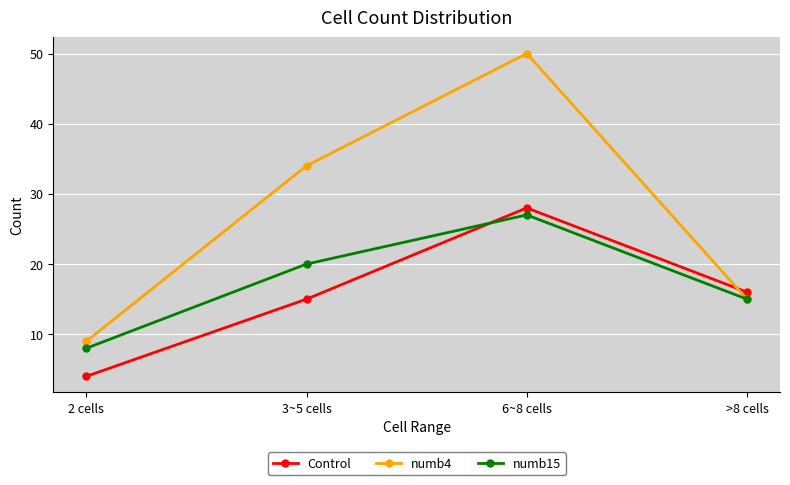

Reading right to left, transcribe all the data shown in this chart.

Control: 16	28	15	4
numb4: 15	50	34	9
numb15: 15	27	20	8